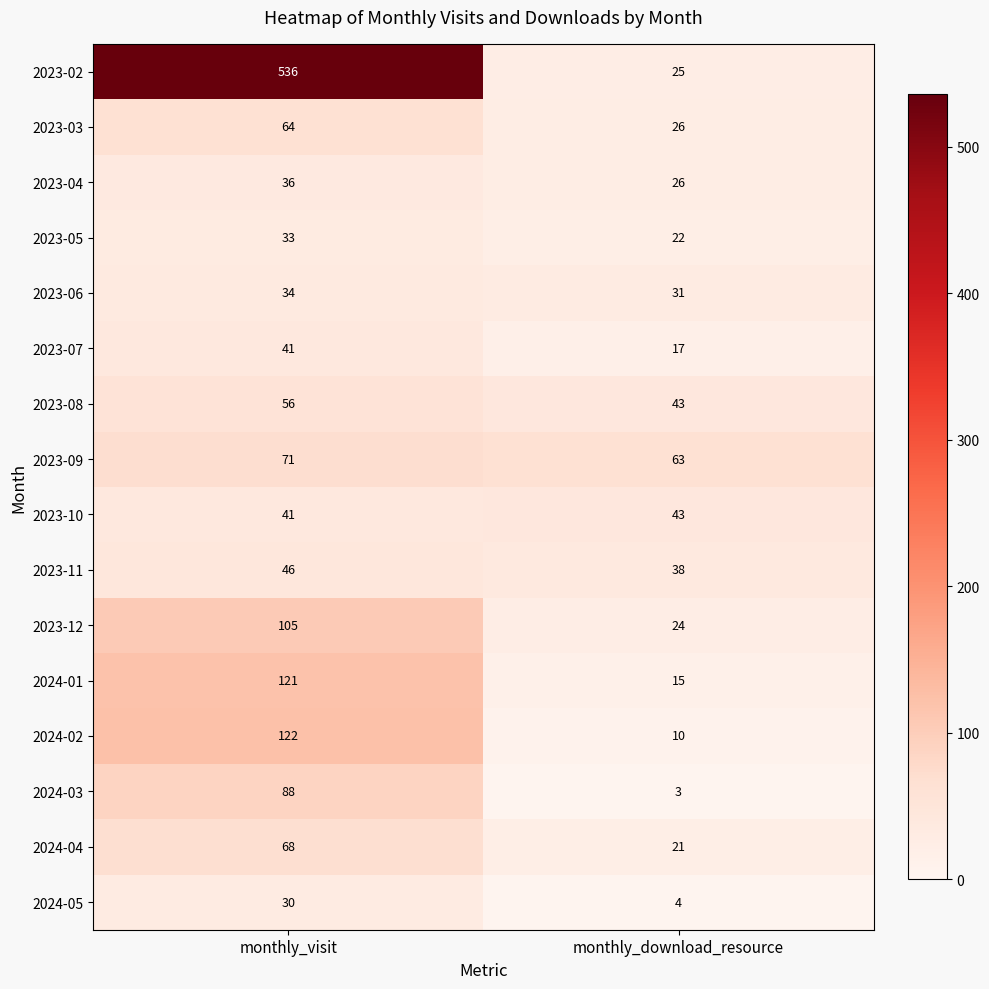

At how many categories does at least one series exceed 140?

1